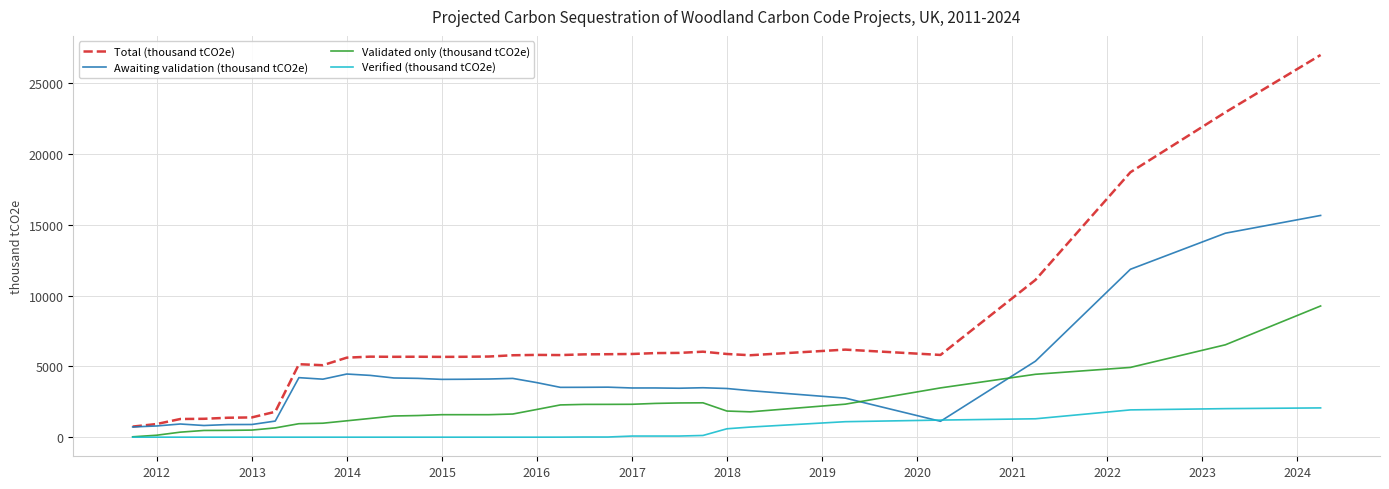

What is the maximum value for Total (thousand tCO2e)?

26996.0